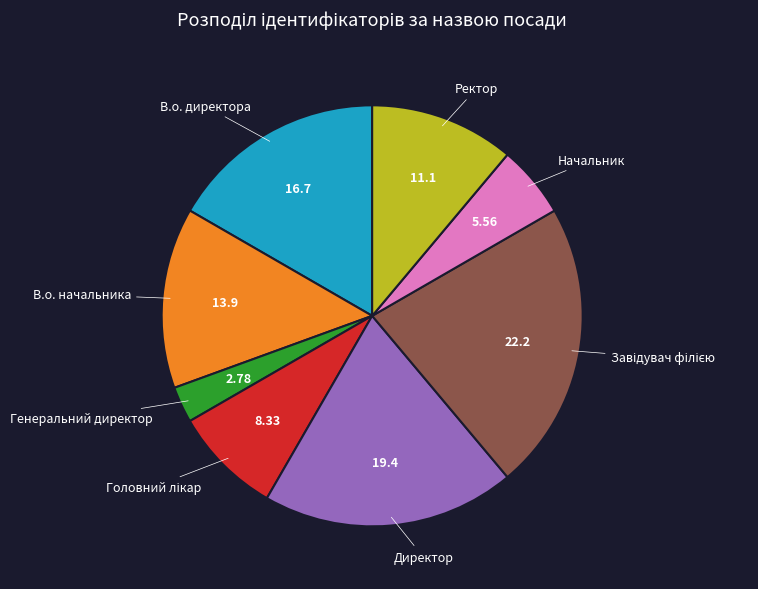

Count the number of slices in the pie.

8